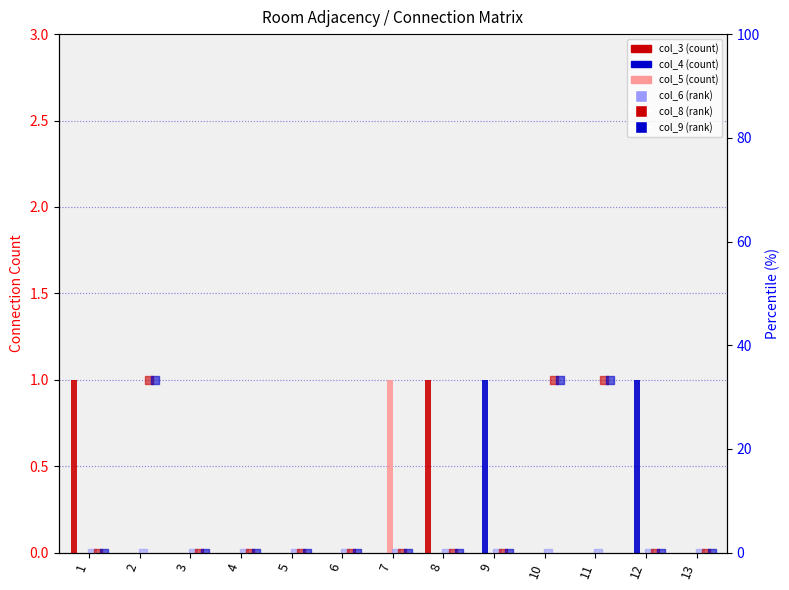

Which series reaches the minimum Y coordinate?

col_3